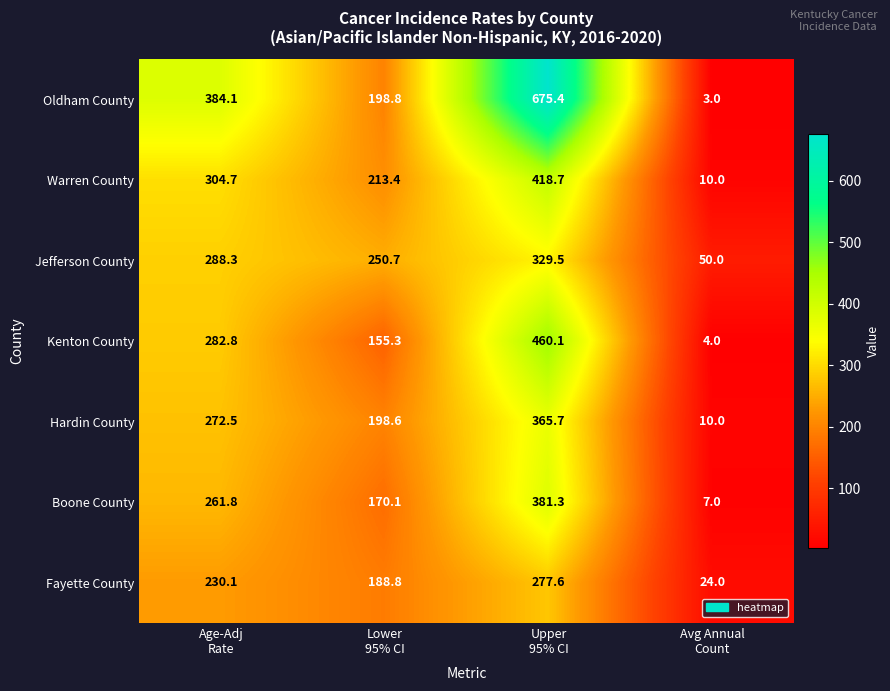

What is the smallest value displayed?

3.0